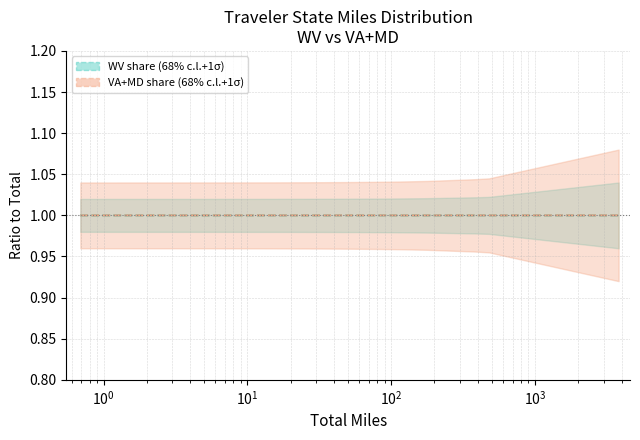

Count the WV share (centre) values in the range 1 to 2.

19